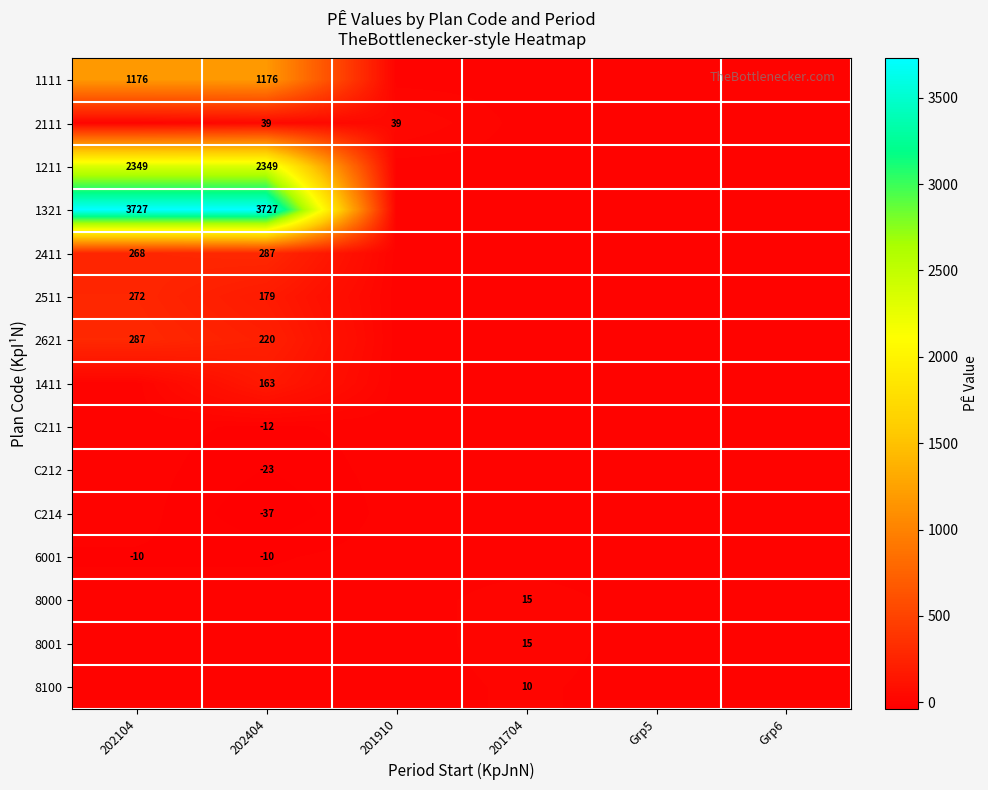

Which label corresponds to the smallest value in the chart?

202404